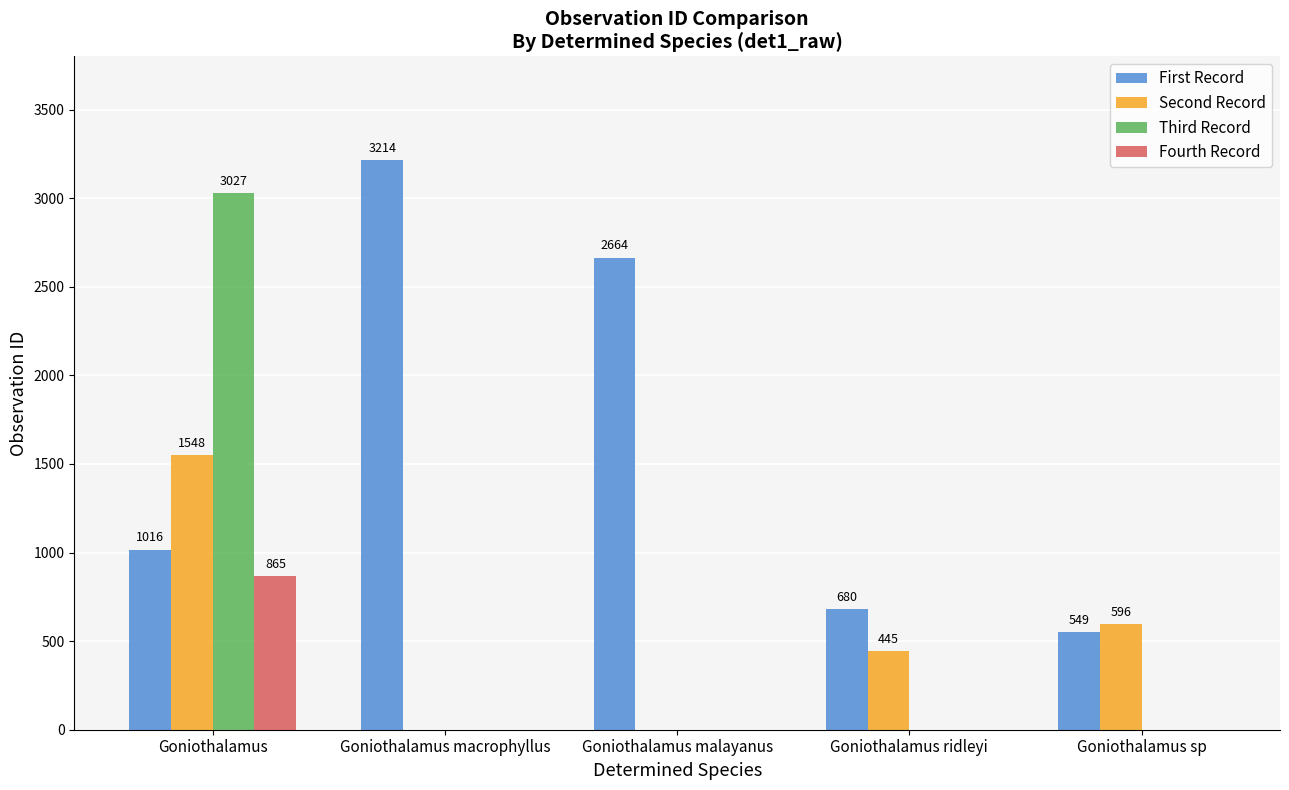

What is the greatest value displayed?

3214